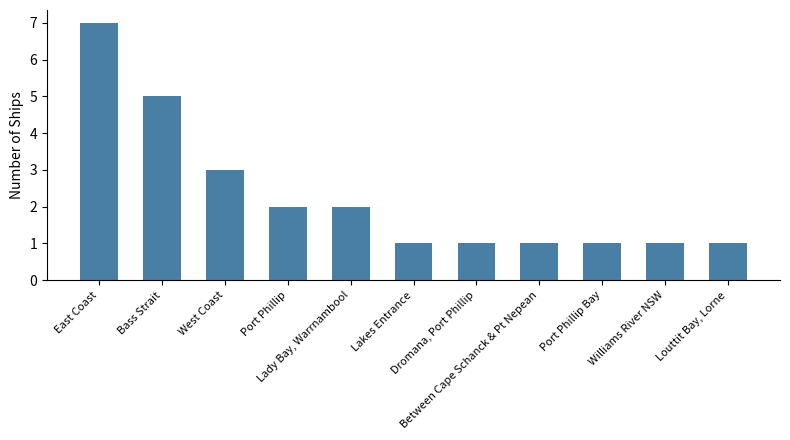

What is the label of the 11th bar from the right?

East Coast